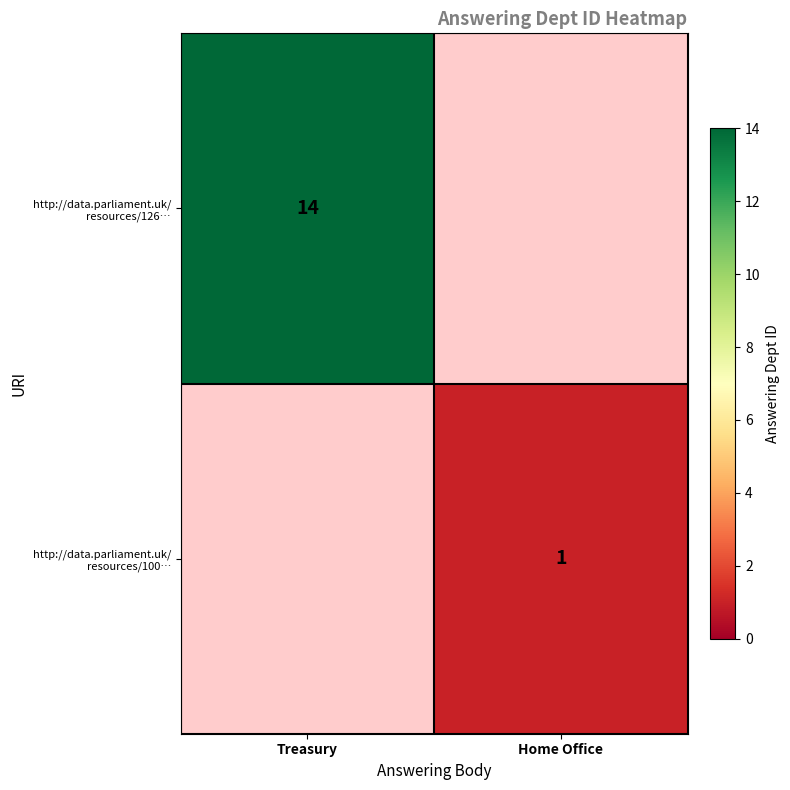

True or false: http://data.parliament.uk/ resources/126… has a value of 5.9 at Treasury.

False